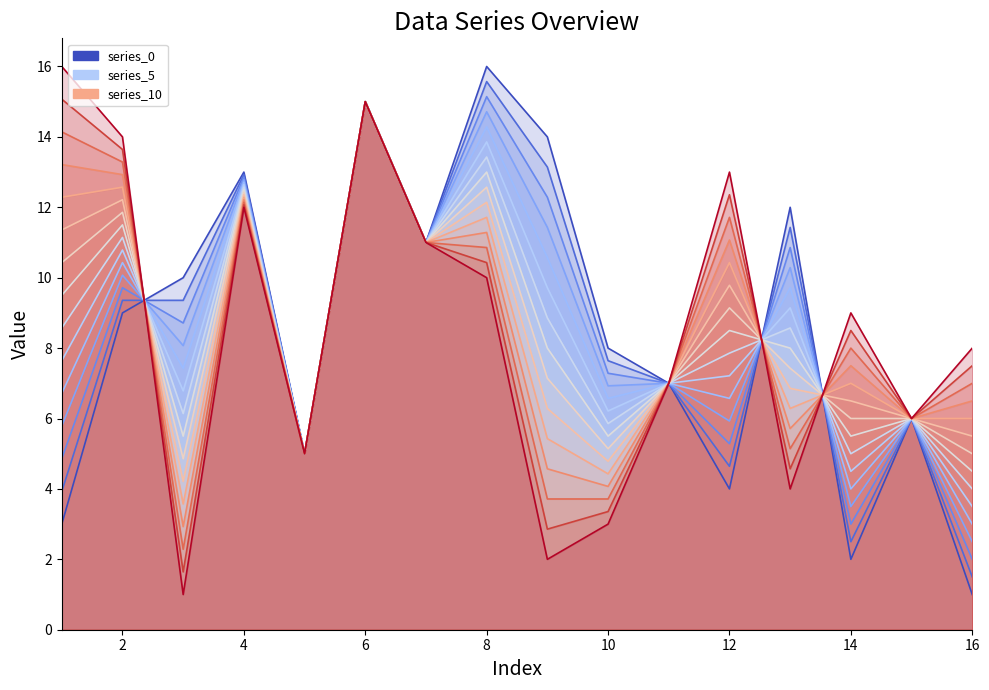

Which has a higher value, 12 or 16?

12